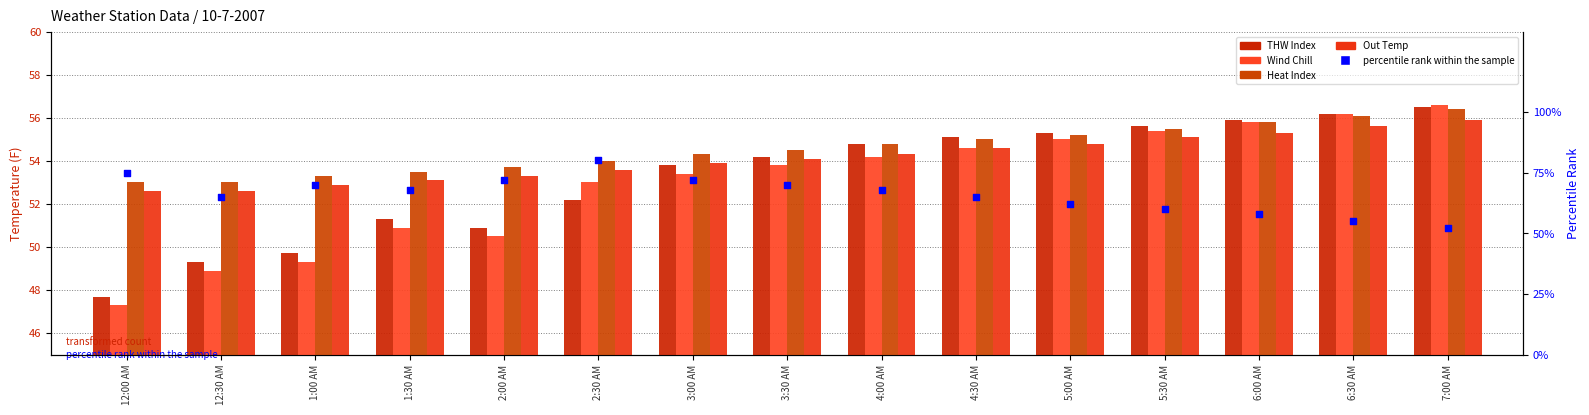

What is the total value across all series at 2:30 AM?

292.8